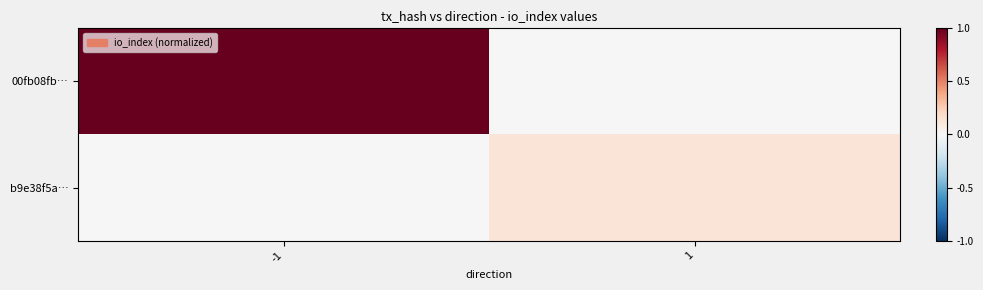

What is the difference between the highest and lowest values at 1?

0.1